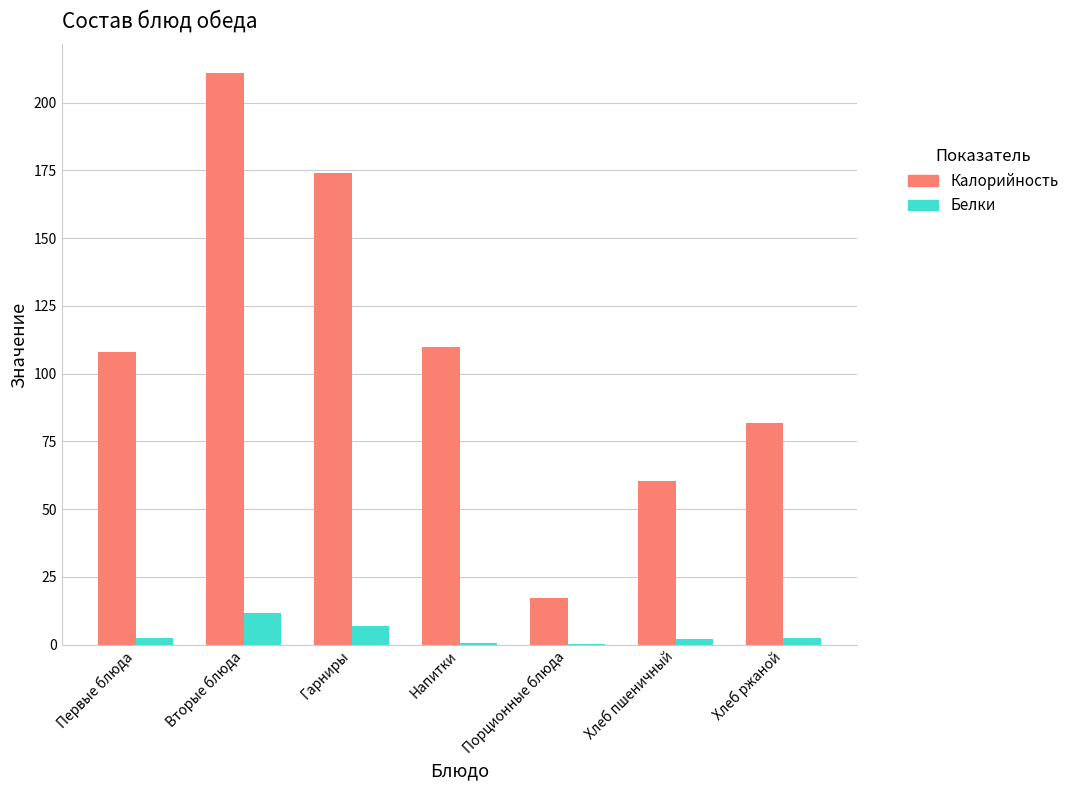

Count the number of data series in this chart.

2